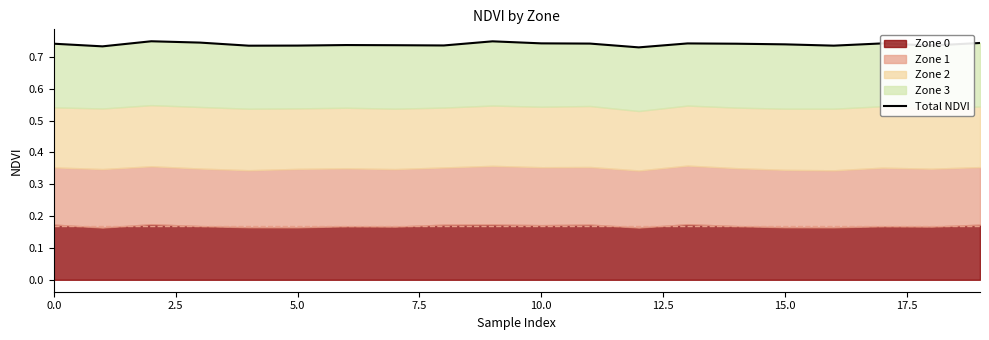

Reading left to right, transcribe all the data shown in this chart.

0.7	0.7	0.7	0.7	0.7	0.7	0.7	0.7	0.7	0.7	0.7	0.7	0.7	0.7	0.7	0.7	0.7	0.7	0.7	0.7